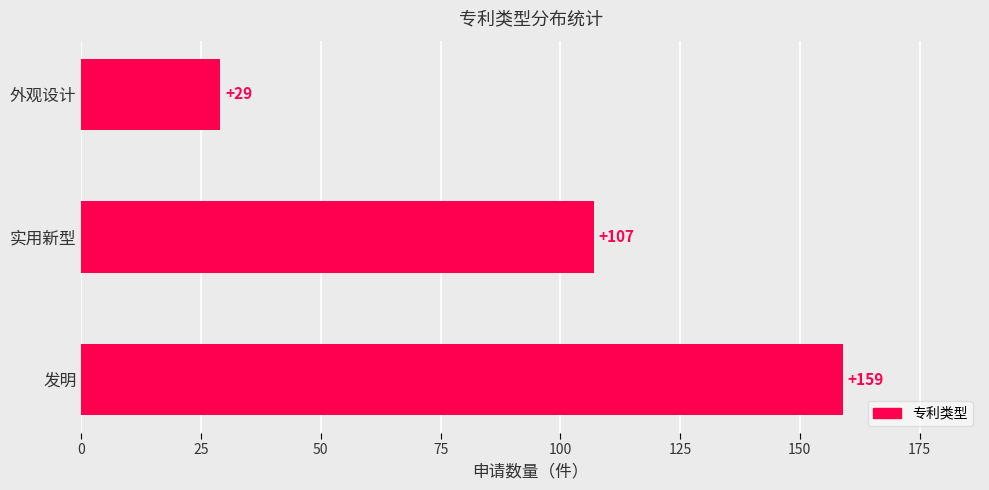

How many data points are less than 107?

1